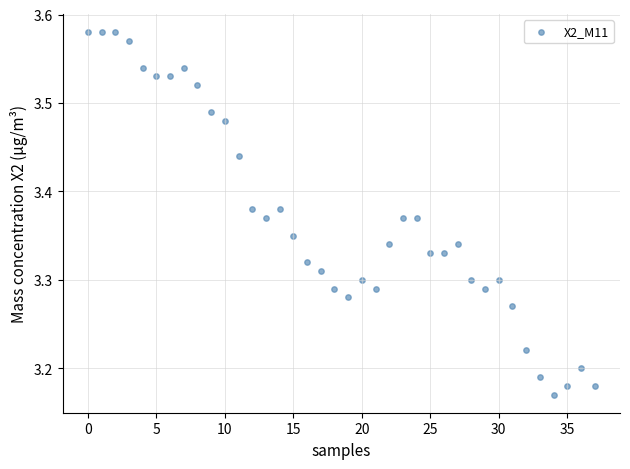

What is the range of Y values (max minus min)?

0.4